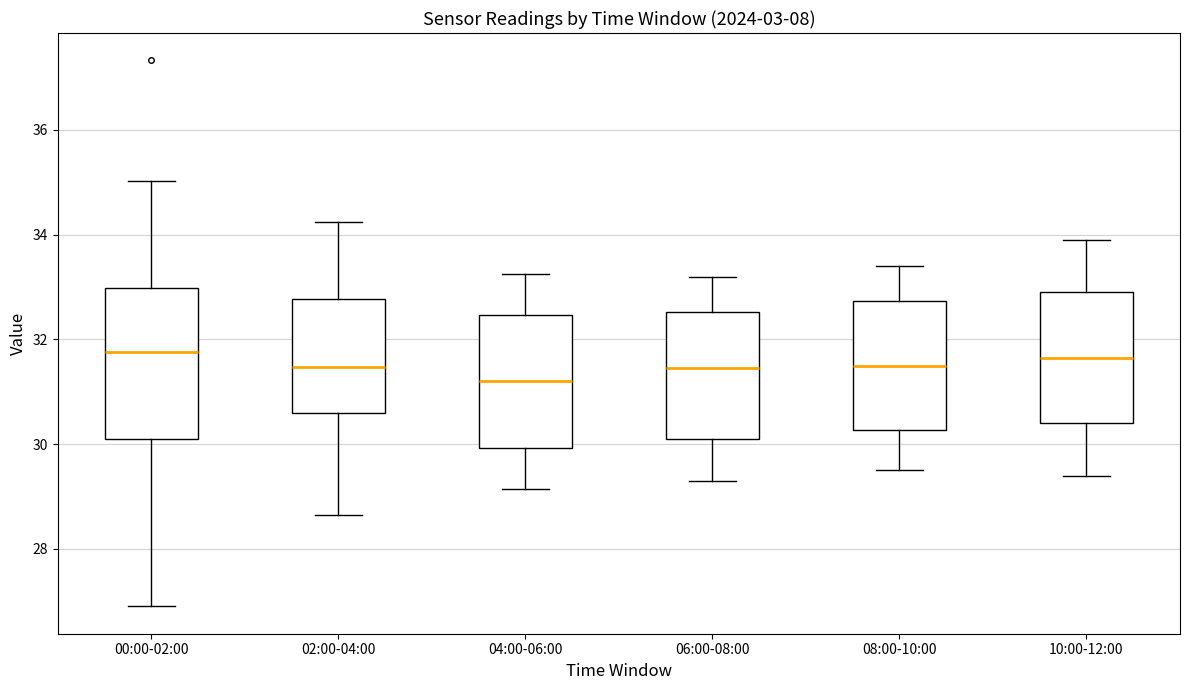

Reading left to right, transcribe this box plot: for each box, give where its median line is, the range the box spans, and where its two whiskers end, as read against the y-axis. The values are not printed on the chart, so give them approximately, as read against the axis.

00:00-02:00: median 31.8, box 30.0 to 33.0, whiskers 27.0 to 35.0
02:00-04:00: median 31.4, box 30.6 to 32.8, whiskers 28.6 to 34.2
04:00-06:00: median 31.2, box 30.0 to 32.4, whiskers 29.2 to 33.2
06:00-08:00: median 31.4, box 30.2 to 32.6, whiskers 29.4 to 33.2
08:00-10:00: median 31.6, box 30.2 to 32.8, whiskers 29.6 to 33.4
10:00-12:00: median 31.6, box 30.4 to 33.0, whiskers 29.4 to 34.0